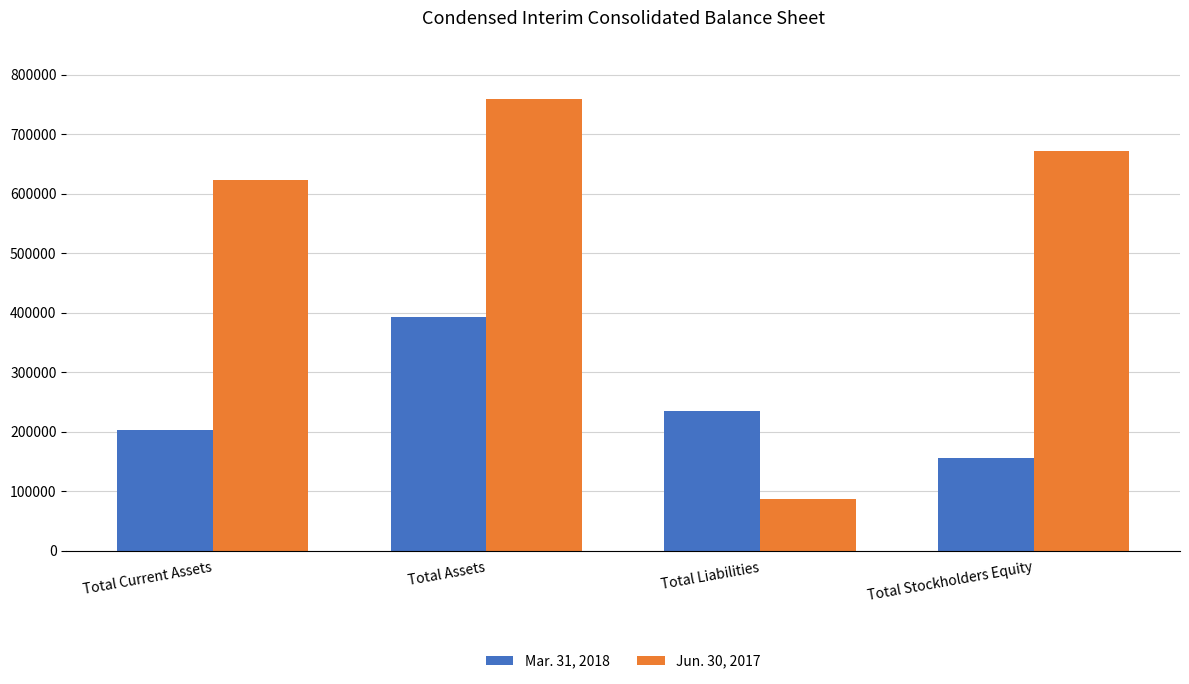

Is the value of Mar. 31, 2018 at Total Assets greater than the value of Jun. 30, 2017 at Total Current Assets?

No